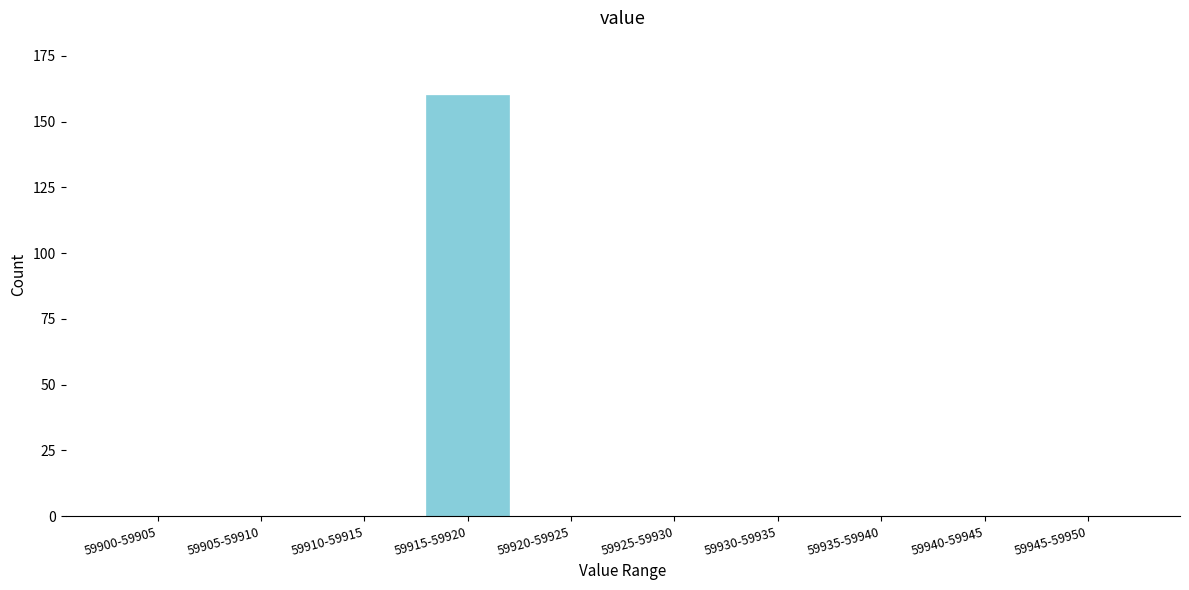

Reading left to right, transcribe all the data shown in this chart.

59900-59905=0	59905-59910=0	59910-59915=0	59915-59920=160	59920-59925=0	59925-59930=0	59930-59935=0	59935-59940=0	59940-59945=0	59945-59950=0